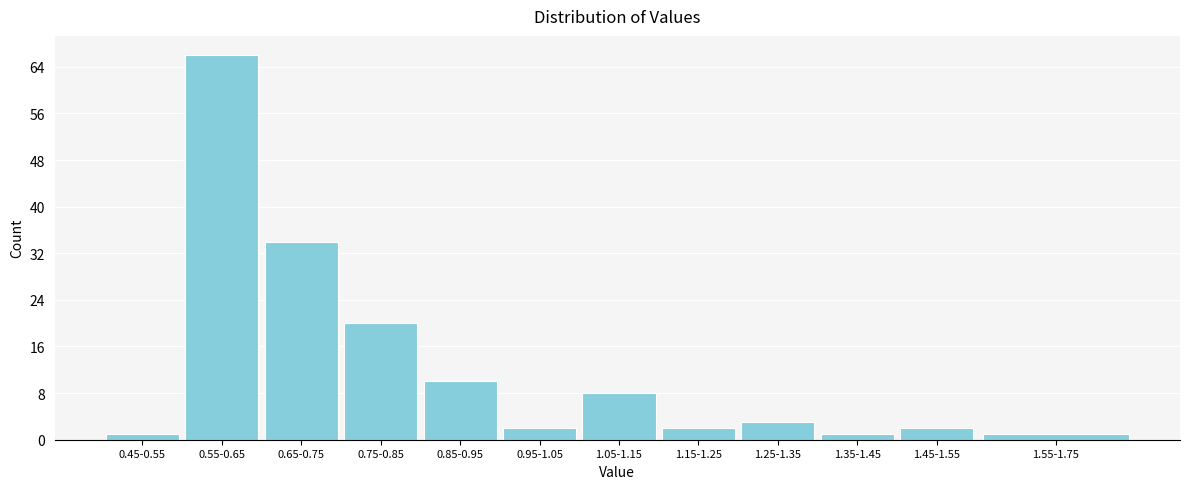

Reading left to right, transcribe all the data shown in this chart.

0.45-0.55=1	0.55-0.65=66	0.65-0.75=34	0.75-0.85=20	0.85-0.95=10	0.95-1.05=2	1.05-1.15=8	1.15-1.25=2	1.25-1.35=3	1.35-1.45=1	1.45-1.55=2	1.55-1.75=1